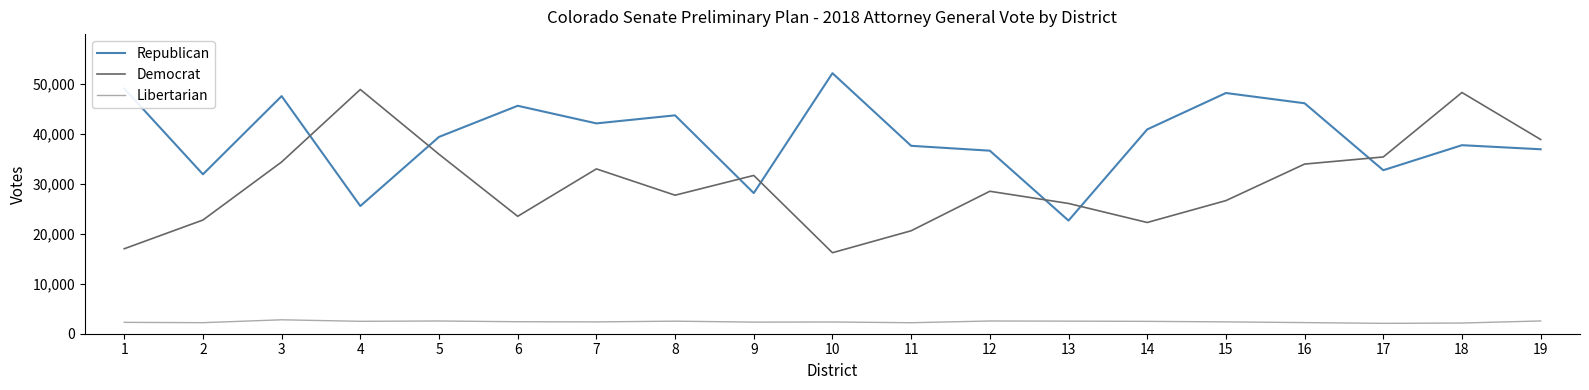

Is this an area chart (filled region under the line)?

No